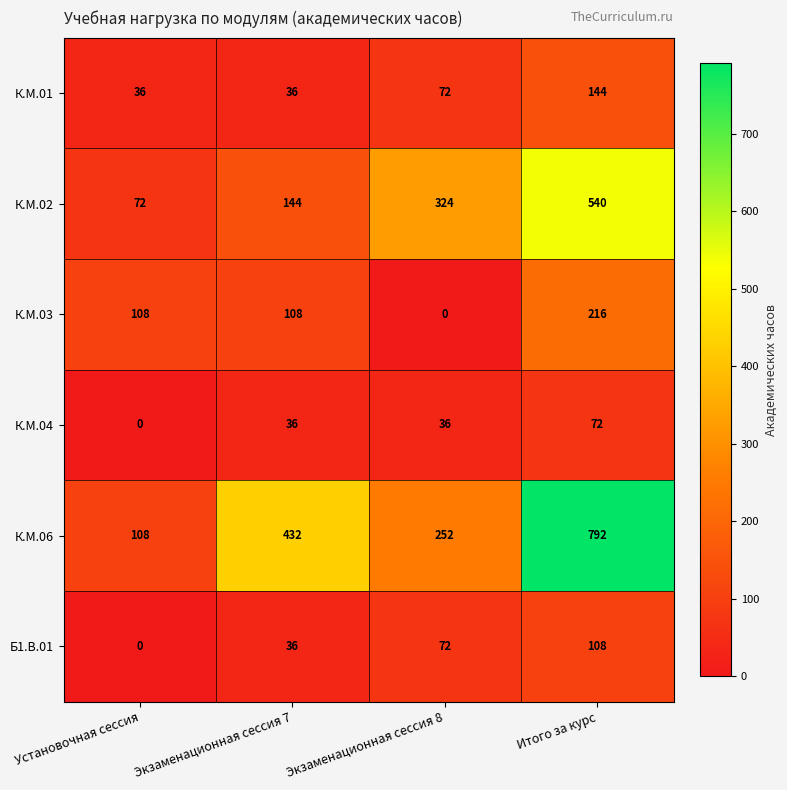

Reading right to left, transcribe all the data shown in this chart.

К.М.01: Итого за курс=144	Экзаменационная сессия 8=72	Экзаменационная сессия 7=36	Установочная сессия=36
К.М.02: Итого за курс=540	Экзаменационная сессия 8=324	Экзаменационная сессия 7=144	Установочная сессия=72
К.М.03: Итого за курс=216	Экзаменационная сессия 8=0	Экзаменационная сессия 7=108	Установочная сессия=108
К.М.04: Итого за курс=72	Экзаменационная сессия 8=36	Экзаменационная сессия 7=36	Установочная сессия=0
К.М.06: Итого за курс=792	Экзаменационная сессия 8=252	Экзаменационная сессия 7=432	Установочная сессия=108
Б1.В.01: Итого за курс=108	Экзаменационная сессия 8=72	Экзаменационная сессия 7=36	Установочная сессия=0